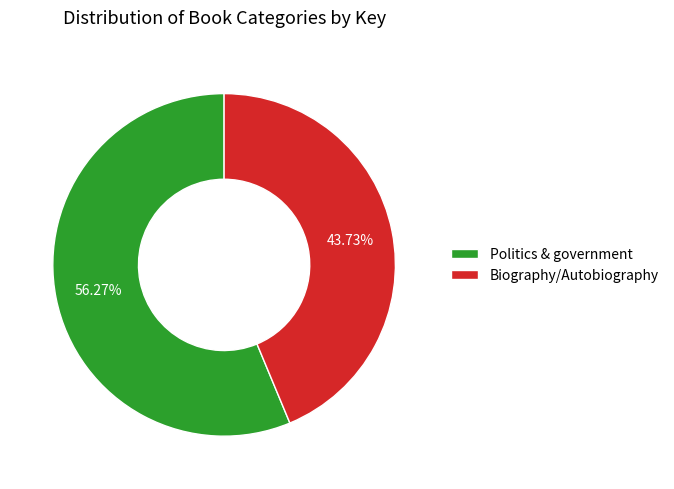

What is the smallest slice in the pie chart?

Biography/Autobiography